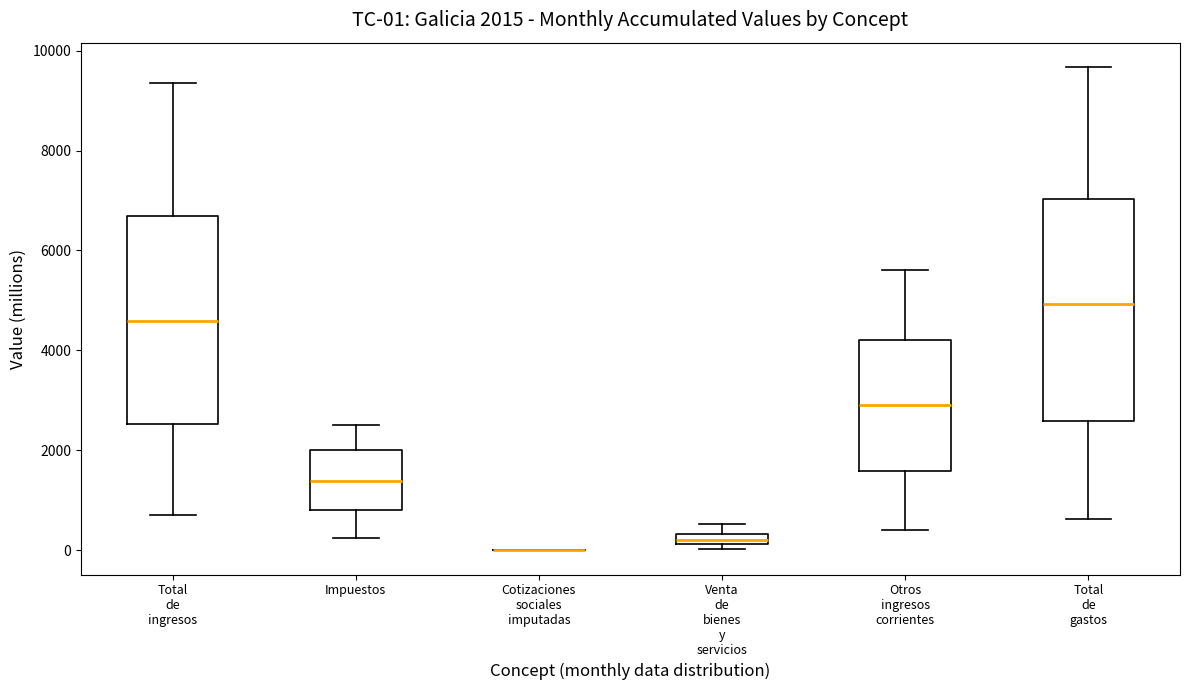

Which box is the tallest, from its lower edge to its upper edge?

Total de gastos